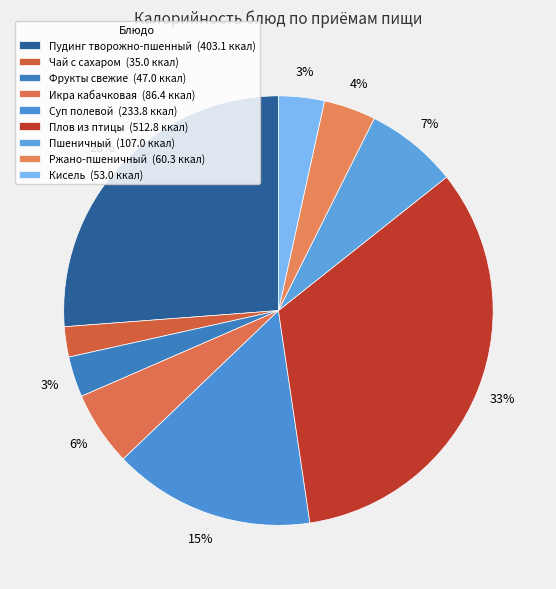

How many segments does this pie chart have?

9